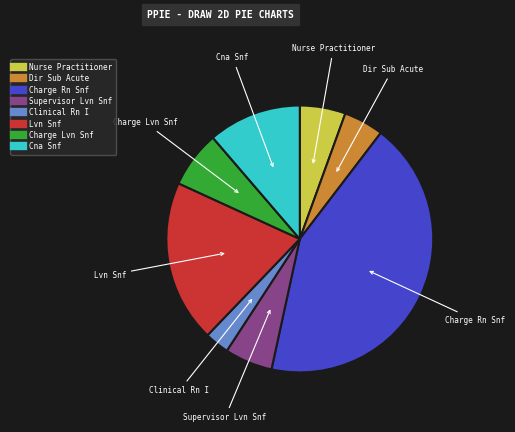

True or false: Lvn Snf accounts for 11% of the total.

False